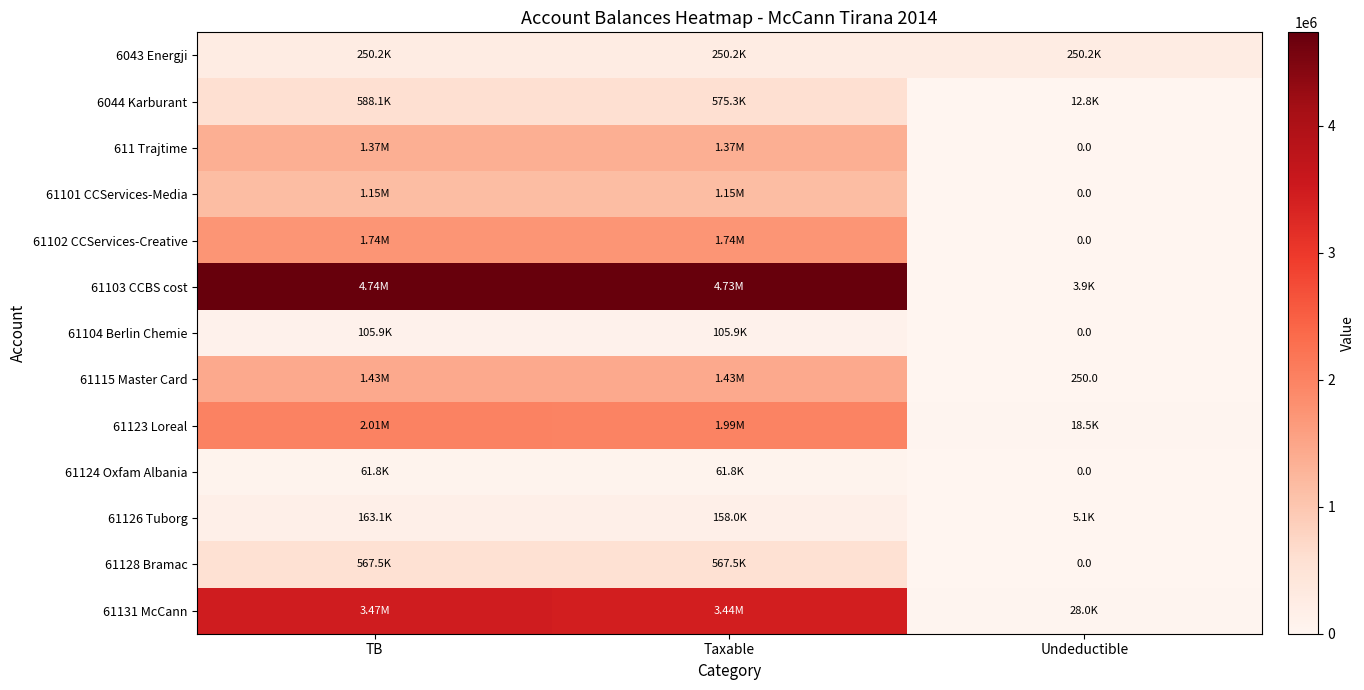

What is the difference between the highest and lowest values at TB?

4673253.7